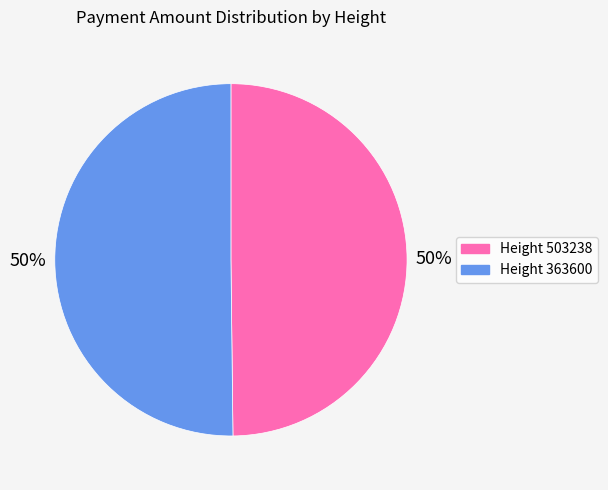

Which slice is the largest?

363600